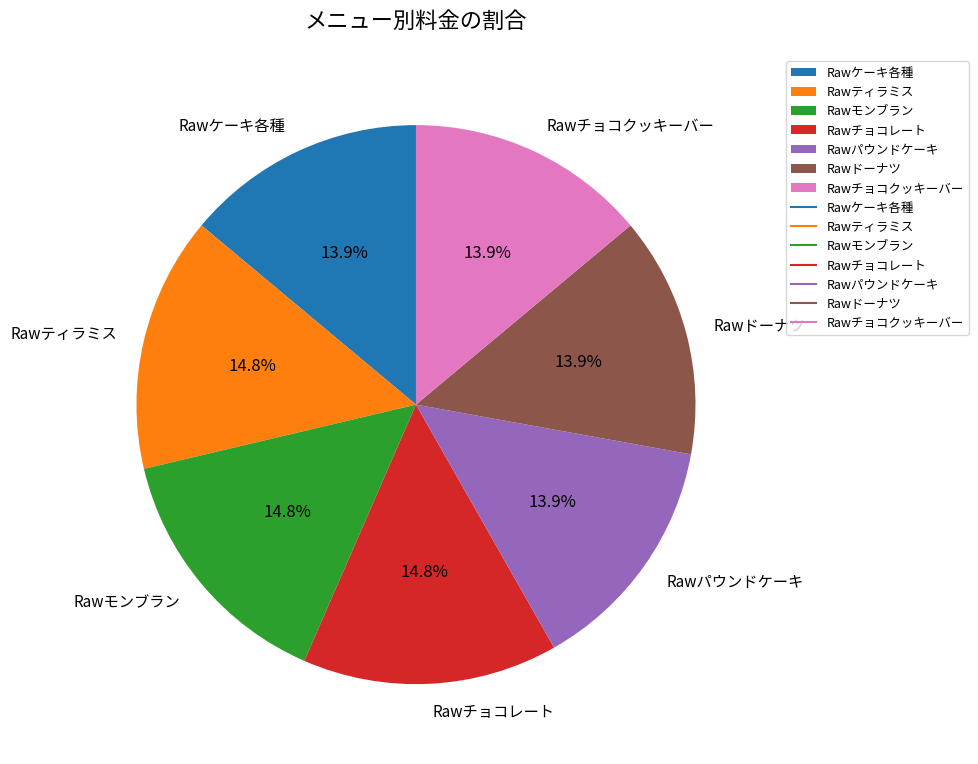

The Rawモンブラン slice represents 2% of the pie. True or false?

False